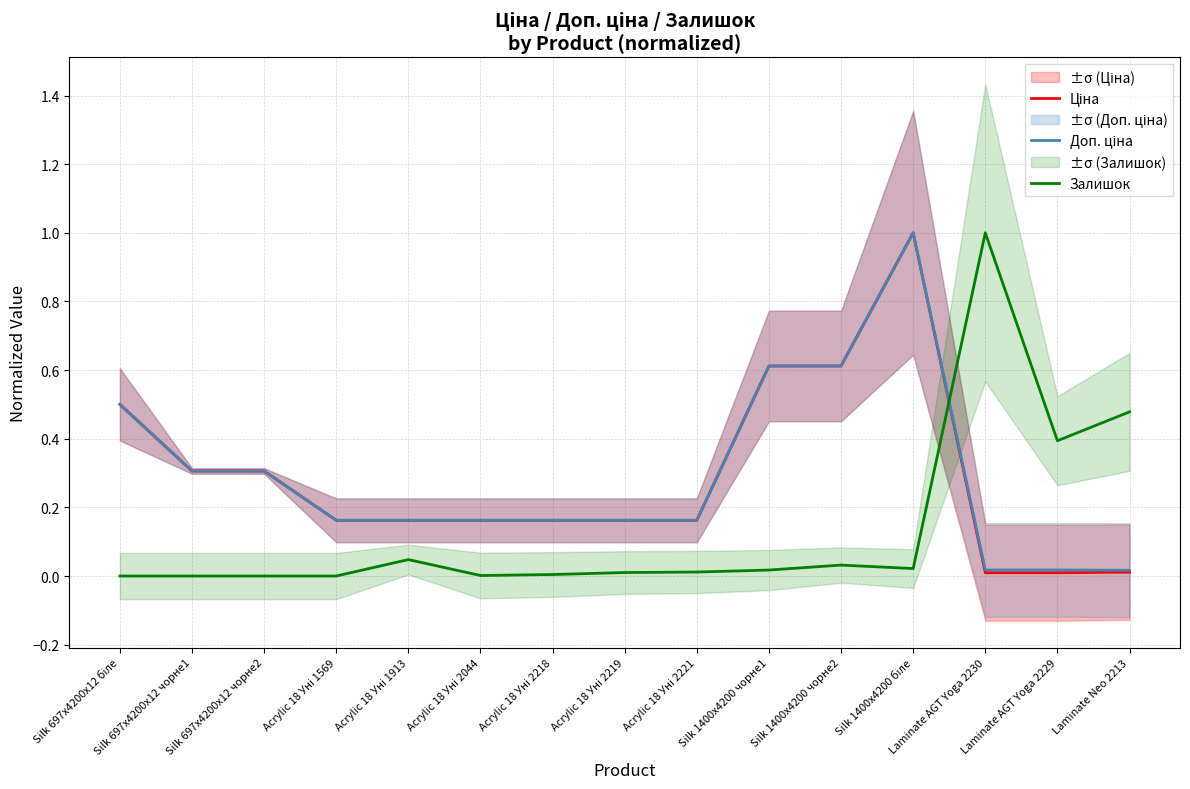

Rank the series at Silk 1400x4200 чорне2 from lowest to highest value.

Залишок, Ціна, Доп. ціна